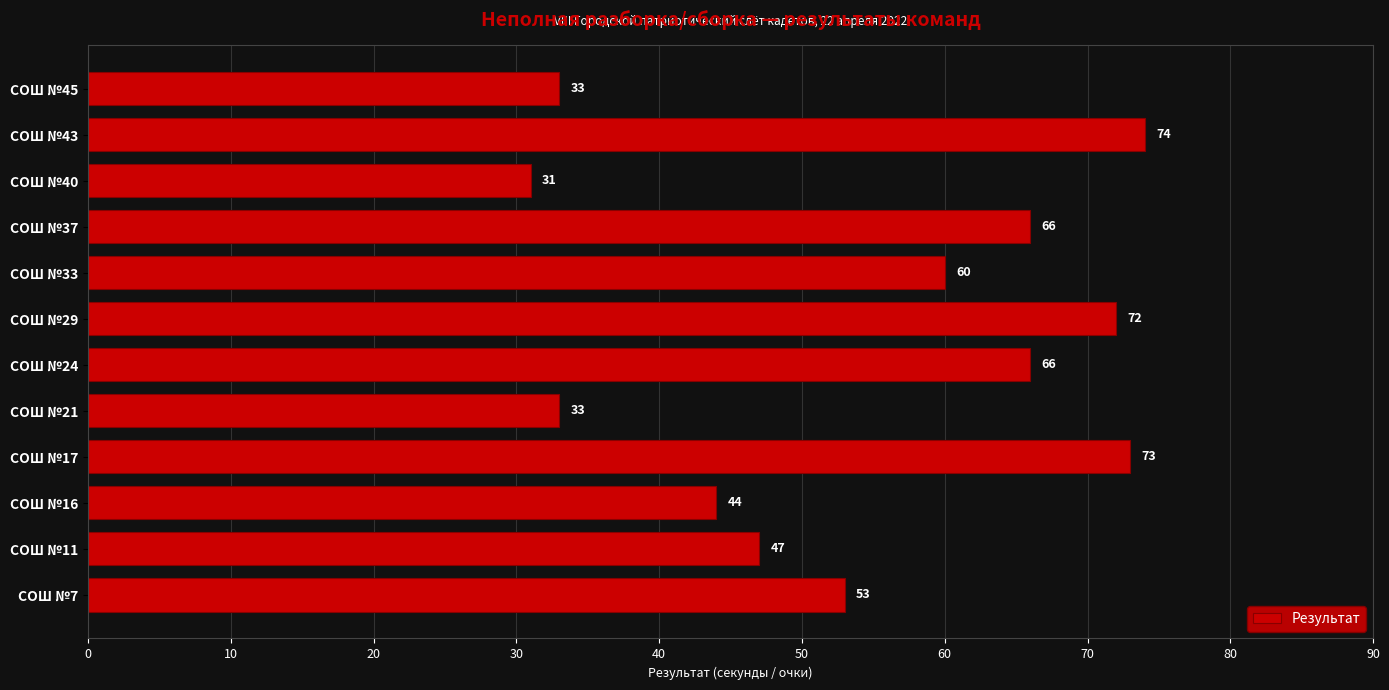

What is the difference between the second highest and second lowest values?

40